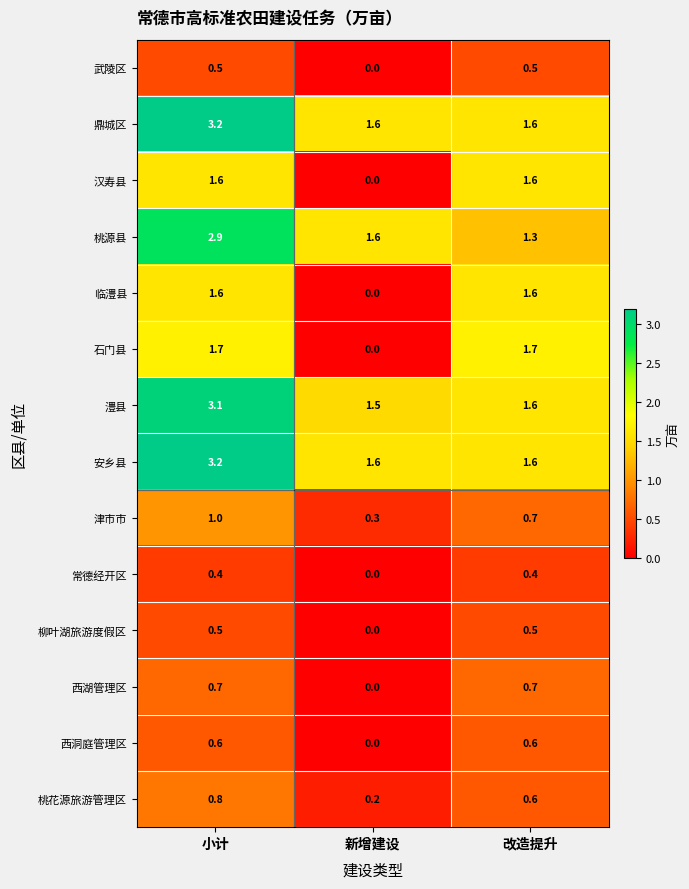

What is the difference between the maximum and minimum values in the 鼎城区 series?

1.6